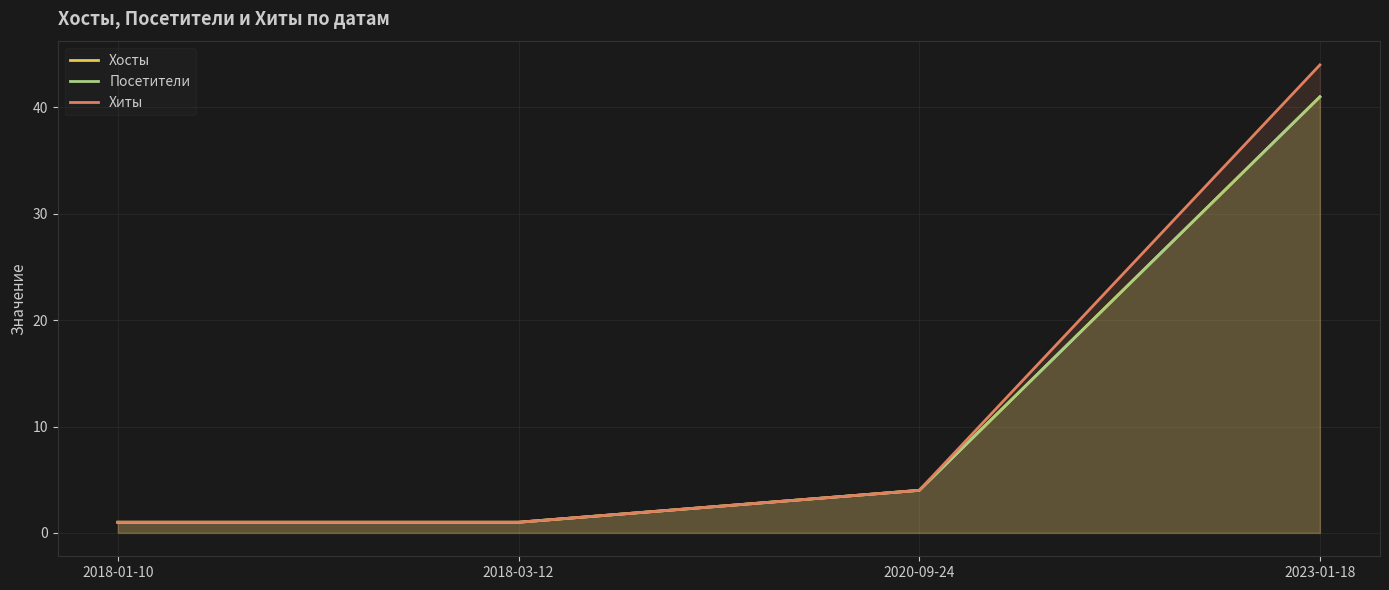

Which label corresponds to the largest value in the chart?

2023-01-18